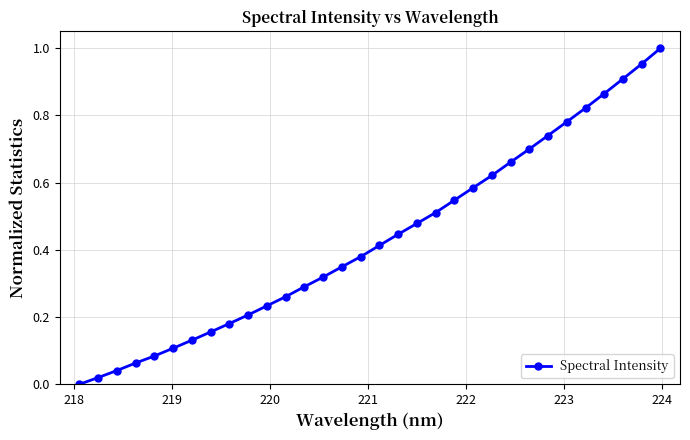

What is the sum of all values?

13.9